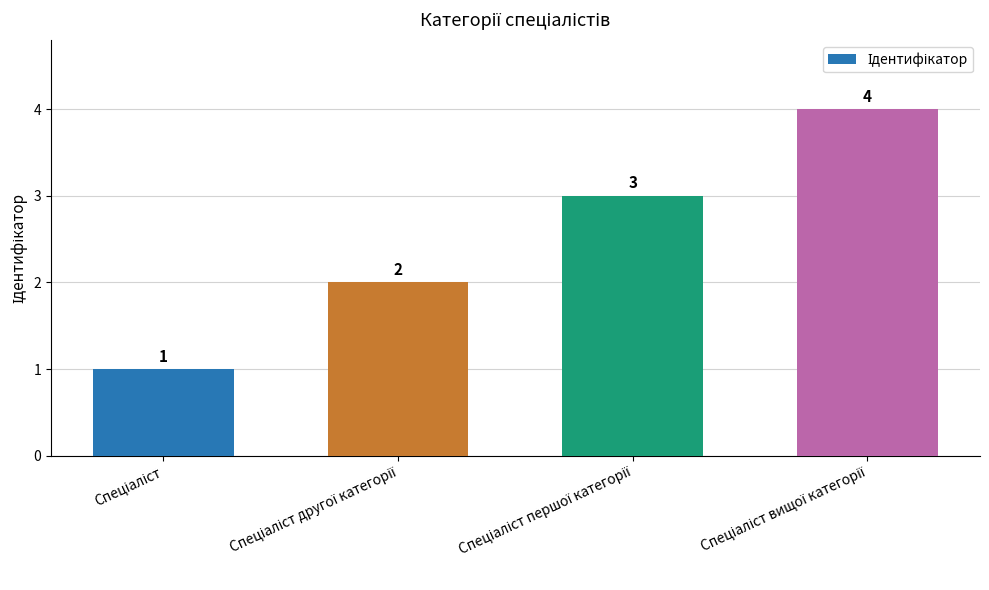

How many bars are there in total?

4